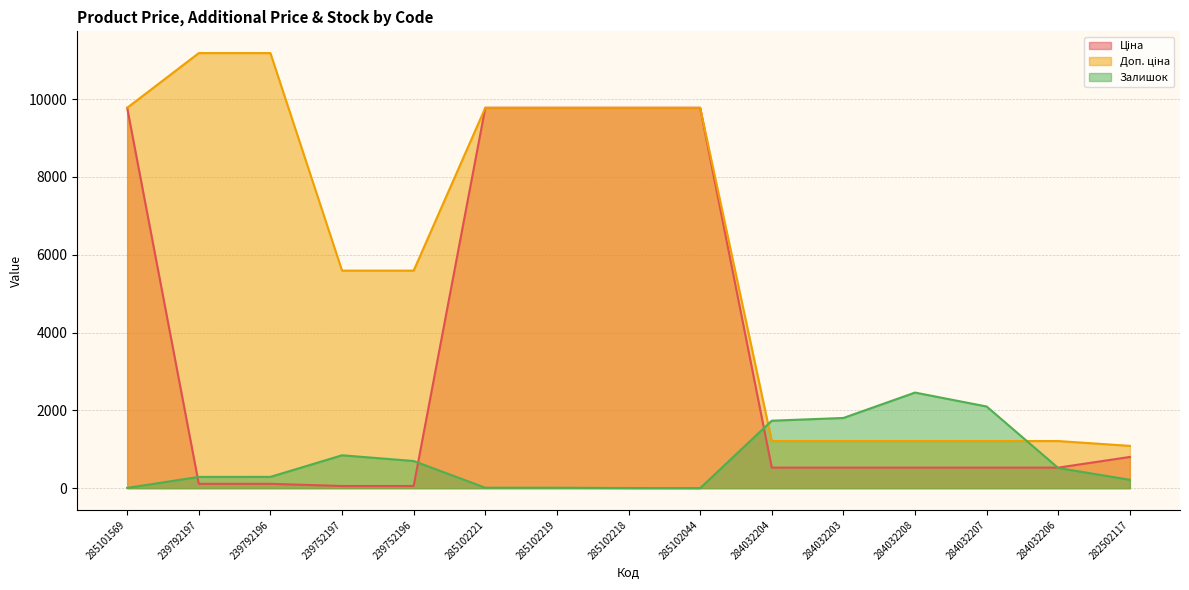

At how many categories does at least one series exceed 9291?

7